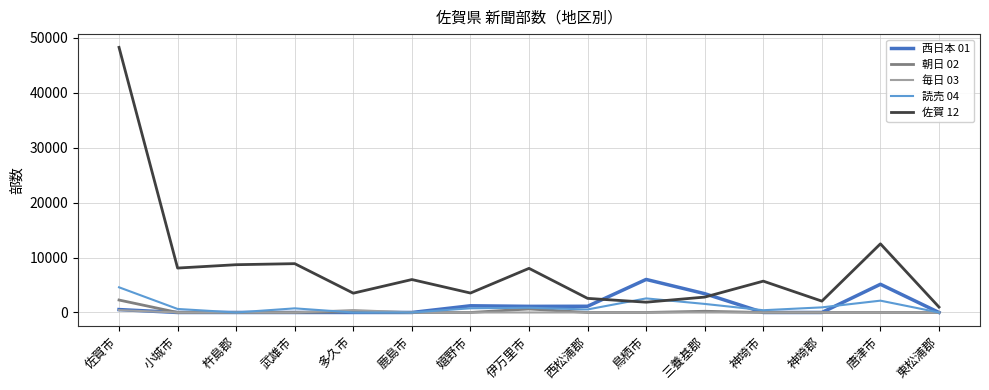

What is the difference between the second highest and minimum values in the 毎日 03 series?

420